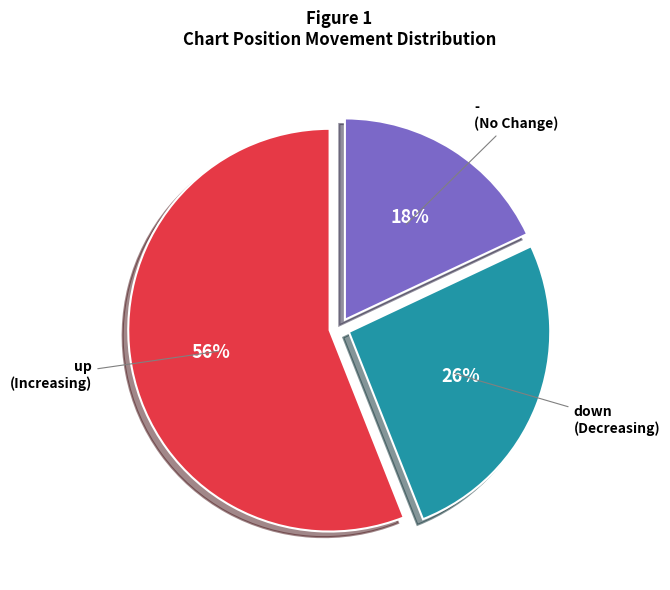

How many slices are in this pie chart?

3